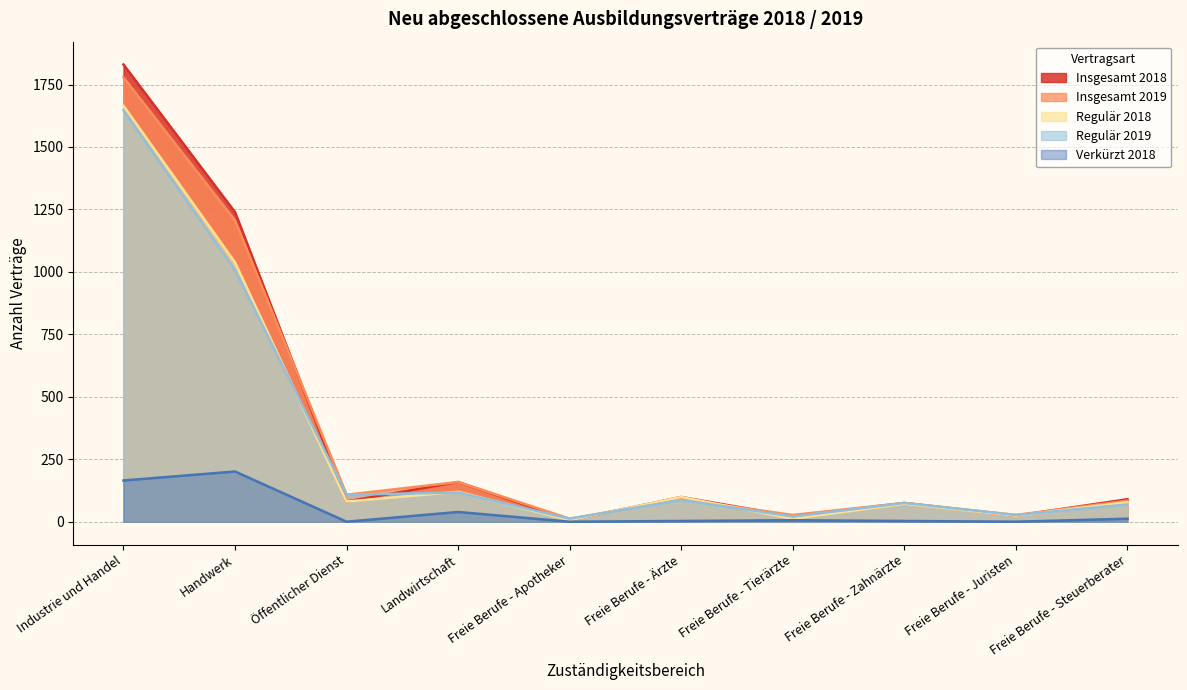

How many series are shown in this chart?

5